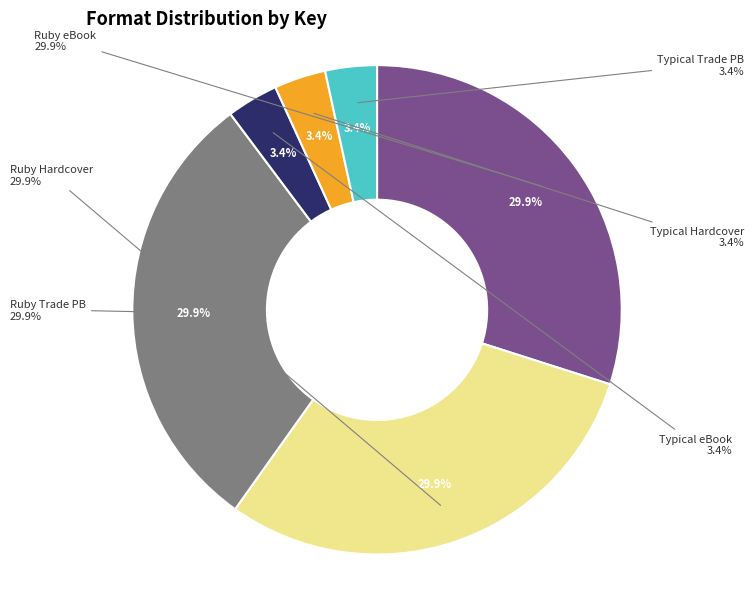

Which category has the smallest portion of the pie?

Anything But Typical (eBook)